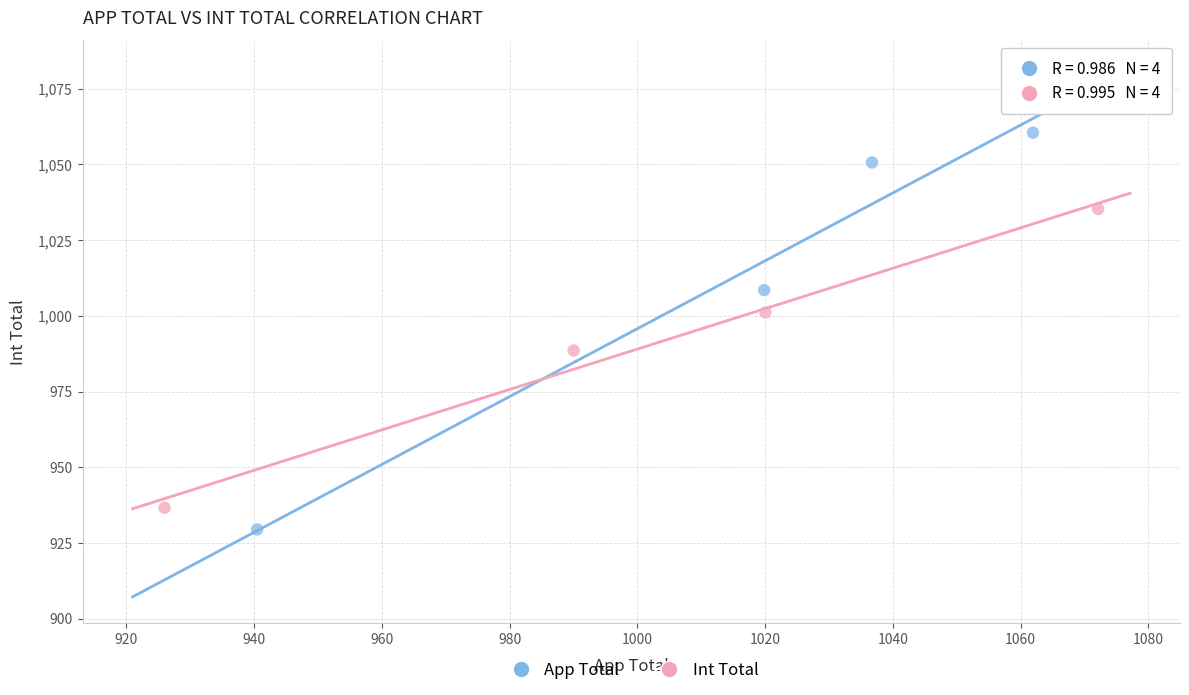

What are all the series names shown in the legend?

App Total, Int Total